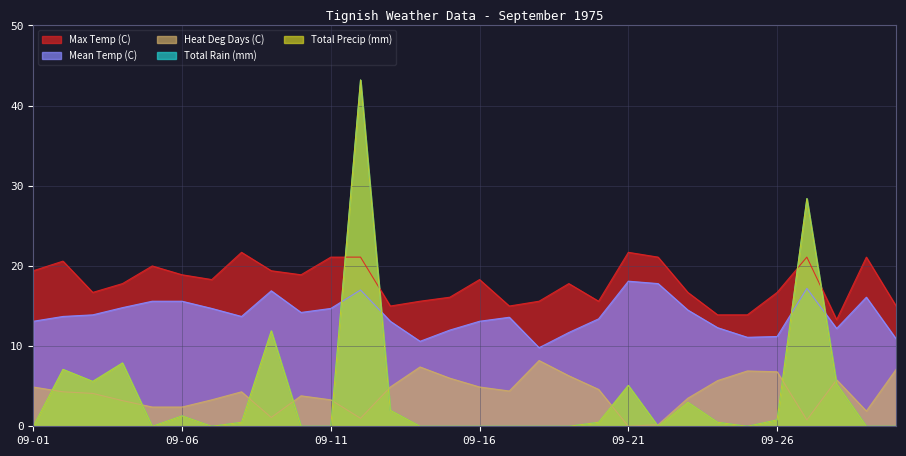

At how many categories does at least one series exceed 19?

11